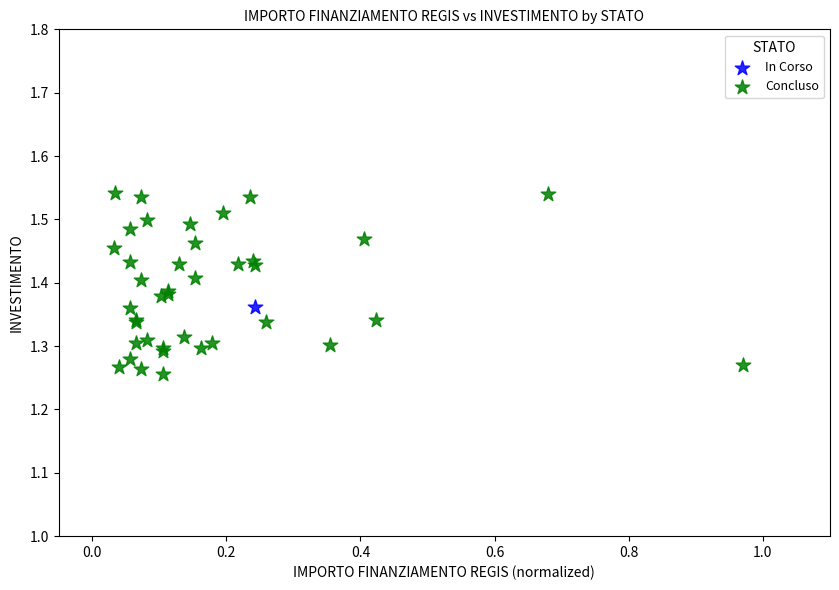

What are all the series names shown in the legend?

In Corso, Concluso